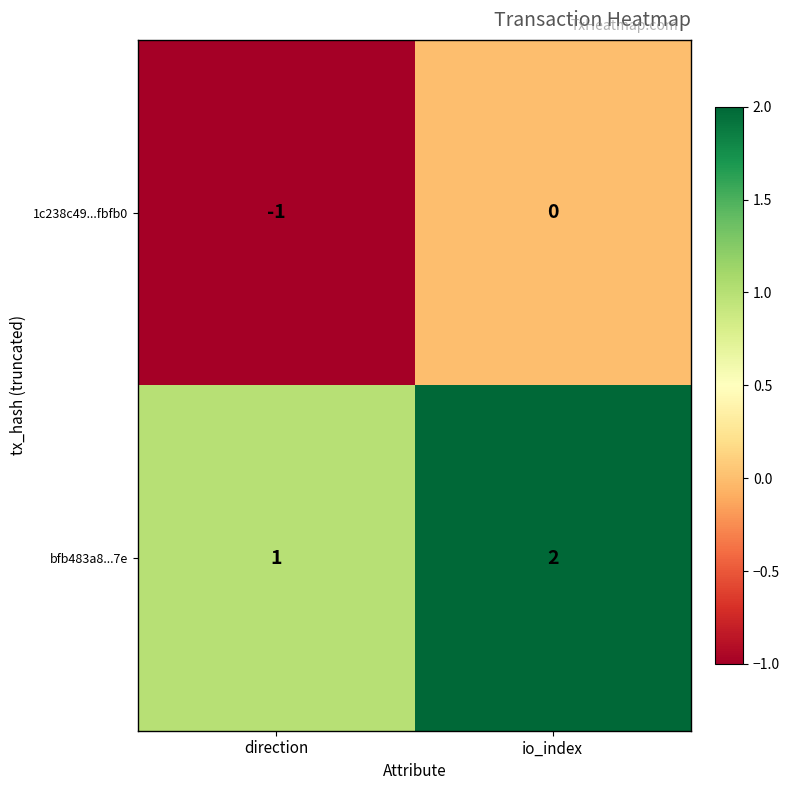

Is the value of 1c238c49...fbfb0 at direction greater than the value of bfb483a8...7e at direction?

No